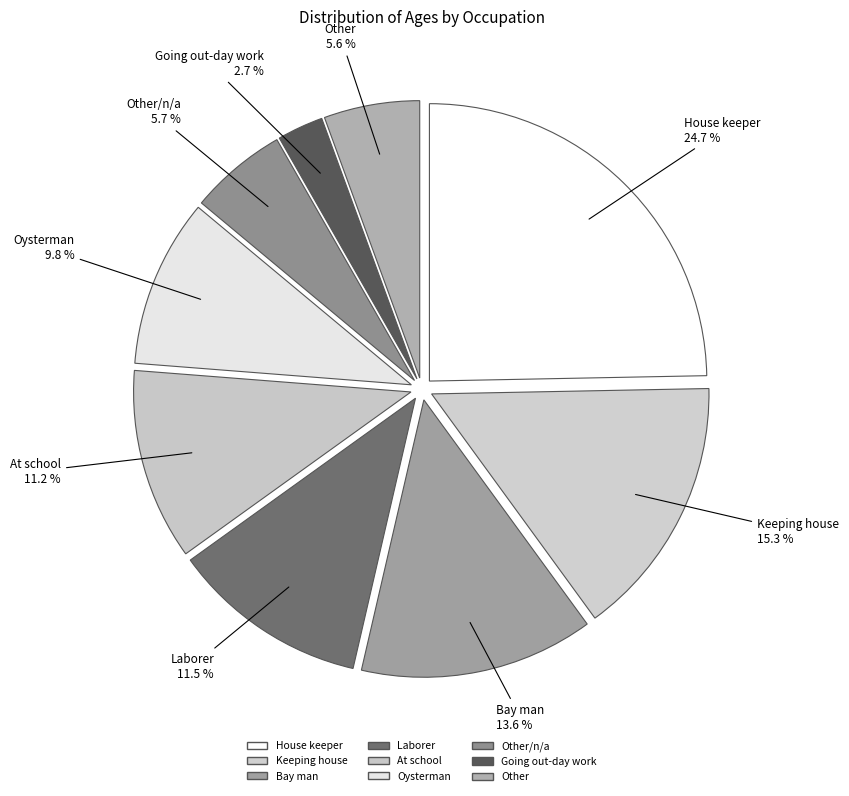

How many segments does this pie chart have?

9